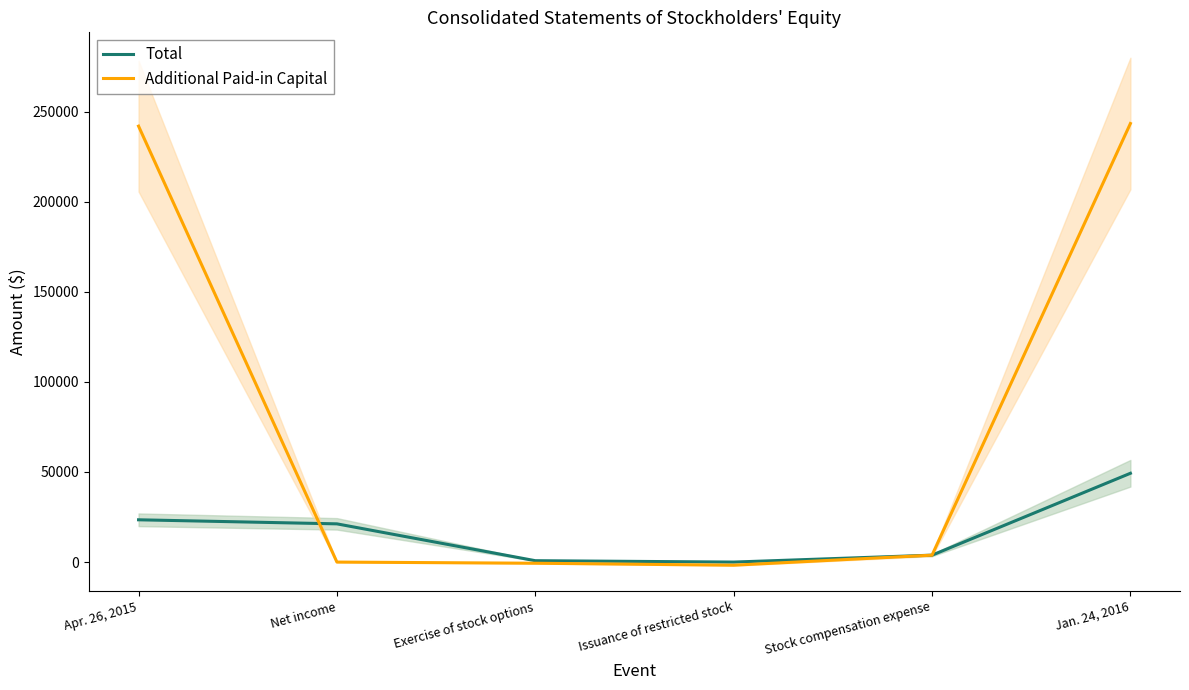

Rank the series by their average value, from highest to lowest.

Additional Paid-in Capital, Total